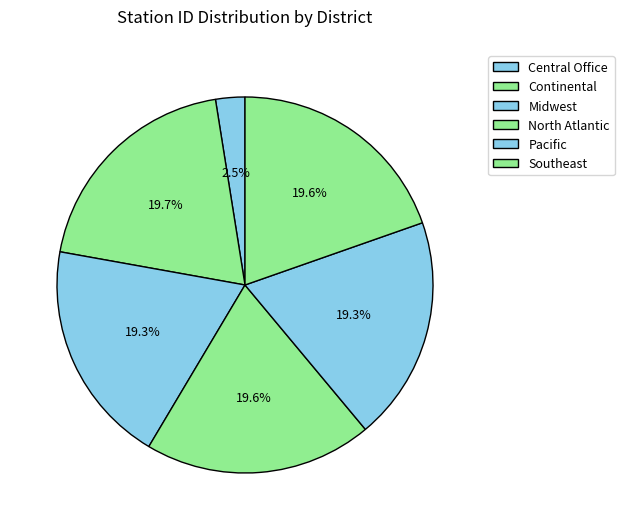

The Continental slice represents 20% of the pie. True or false?

True